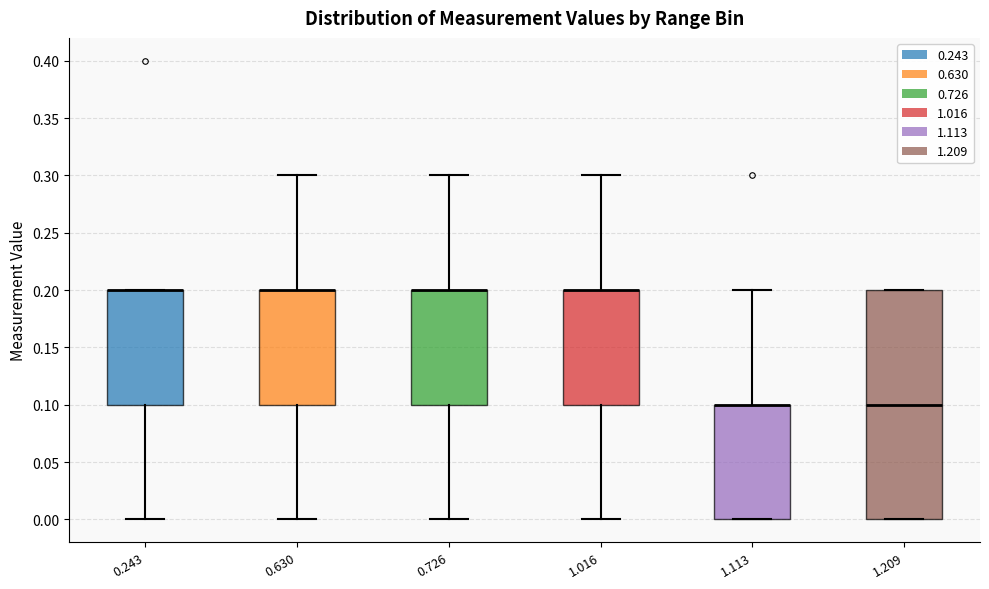

Reading left to right, read every box against the y-axis: the position of its median line, the range the box covers, and the ends of its whiskers. The values are not printed on the chart, so give them approximately, as read against the axis.

0.243: median 0.2 (drawn on the box's upper edge), box 0.1 to 0.2, whiskers 0.0 to 0.2
0.630: median 0.2 (drawn on the box's upper edge), box 0.1 to 0.2, whiskers 0.0 to 0.3
0.726: median 0.2 (drawn on the box's upper edge), box 0.1 to 0.2, whiskers 0.0 to 0.3
1.016: median 0.2 (drawn on the box's upper edge), box 0.1 to 0.2, whiskers 0.0 to 0.3
1.113: median 0.1 (drawn on the box's upper edge), box 0.0 to 0.1, whiskers 0.0 to 0.2
1.209: median 0.1, box 0.0 to 0.2, whiskers 0.0 to 0.2